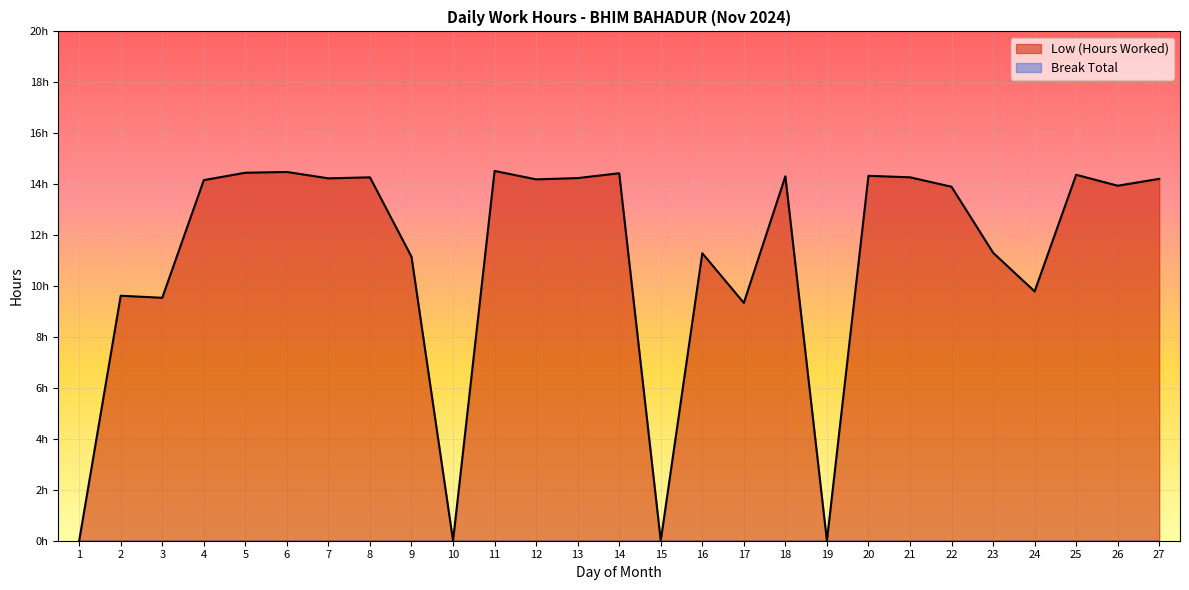

How many values exceed 14?

14